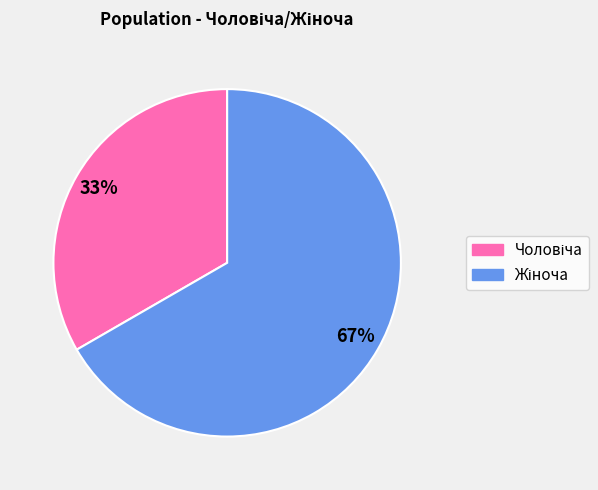

To the nearest percent, what is the average slice percentage?

50%